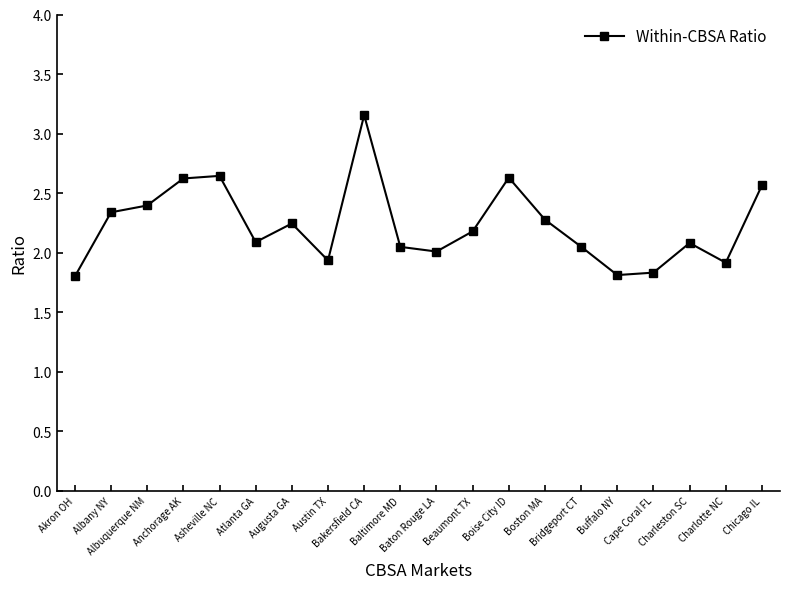

What is the smallest value displayed?

1.8